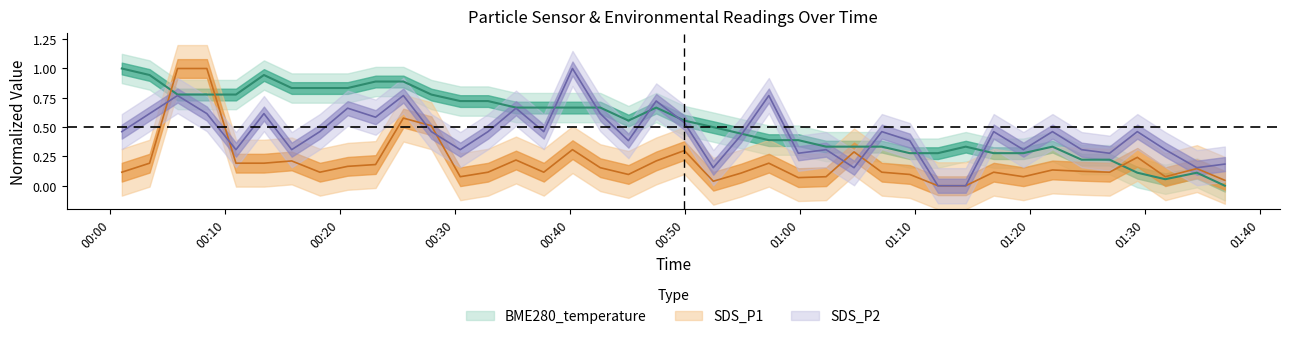

Reading left to right, what are all the values shown in this chart?

SDS_P1: 0.1	0.2	1.0	1.0	0.2	0.2	0.2	0.1	0.2	0.2	0.6	0.5	0.1	0.1	0.2	0.1	0.3	0.2	0.1	0.2	0.3	0.0	0.1	0.2	0.1	0.1	0.3	0.1	0.1	0.0	0.0	0.1	0.1	0.1	0.1	0.1	0.2	0.1	0.1	0.0
SDS_P2: 0.5	0.6	0.8	0.6	0.3	0.6	0.3	0.5	0.7	0.6	0.8	0.5	0.3	0.5	0.7	0.5	1.0	0.6	0.4	0.7	0.5	0.2	0.4	0.8	0.3	0.3	0.2	0.5	0.4	0.0	0.0	0.5	0.3	0.5	0.3	0.3	0.5	0.3	0.2	0.2
BME280_temperature: 1.0	0.9	0.8	0.8	0.8	0.9	0.8	0.8	0.8	0.9	0.9	0.8	0.7	0.7	0.7	0.7	0.7	0.7	0.6	0.7	0.6	0.5	0.4	0.4	0.4	0.3	0.3	0.3	0.3	0.3	0.3	0.3	0.3	0.3	0.2	0.2	0.1	0.1	0.1	0.0